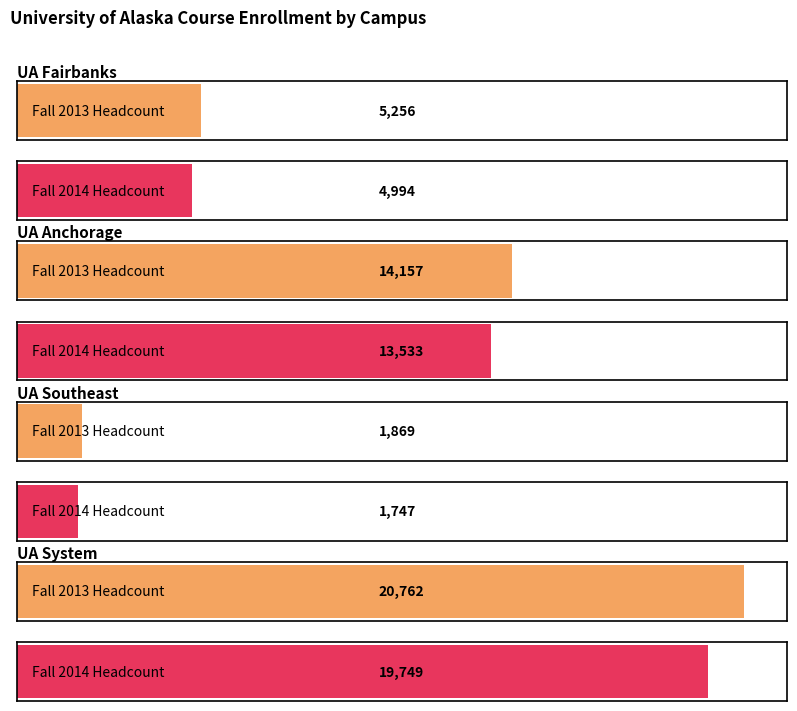

True or false: Fall 2013 Headcount has a value of 7780 at UA Fairbanks.

False